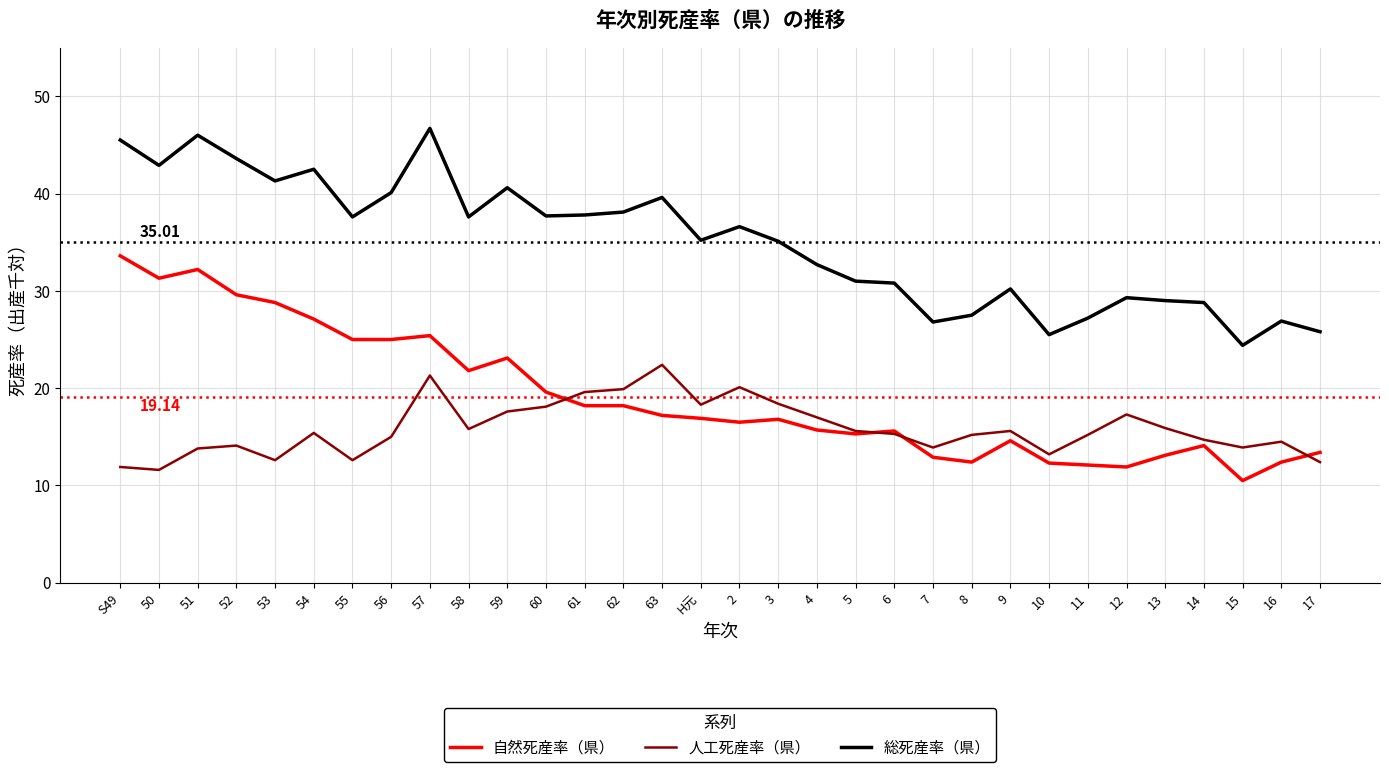

Is it true that 自然死産率（県） equals 23.1 at 59?

True